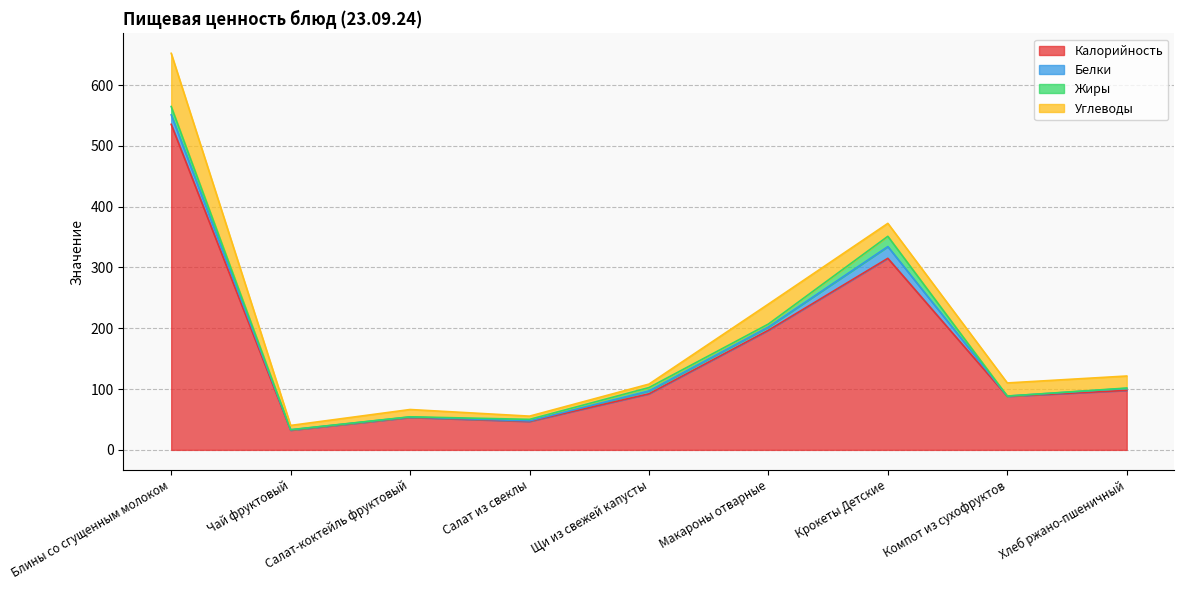

What is the label of the 7th point from the right?

Салат-коктейль фруктовый